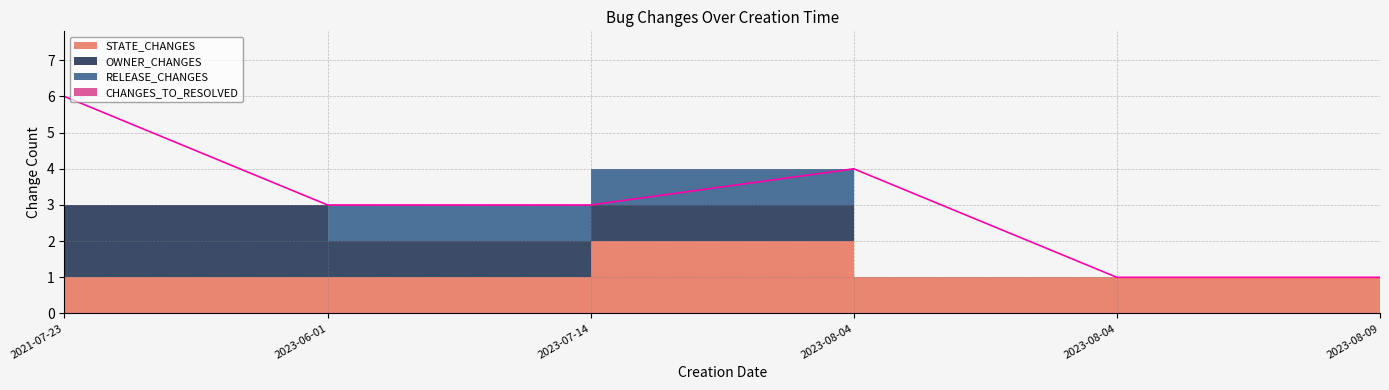

The value of RELEASE_CHANGES at 2023-08-04 is 1. True or false?

True